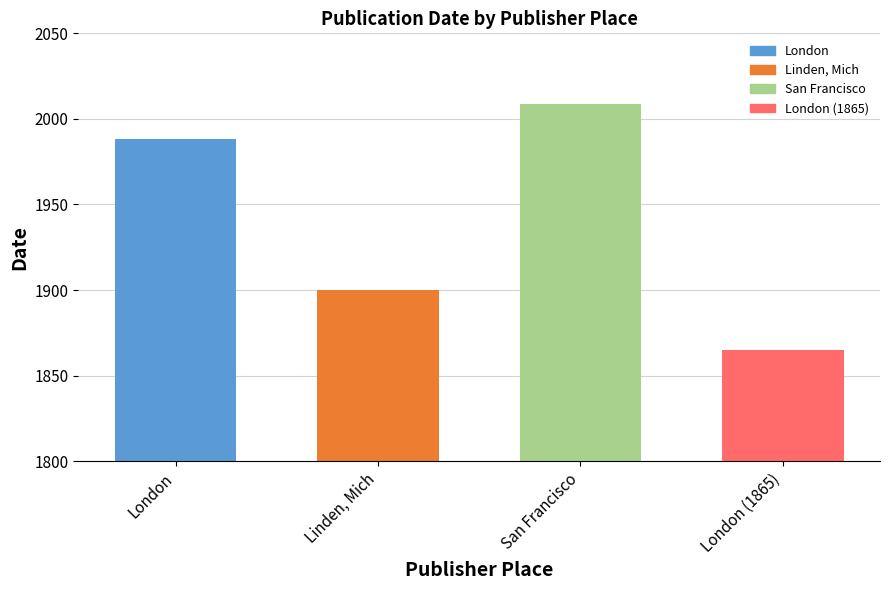

What is the ratio of the value at Linden, Mich to the value at London?

1.0